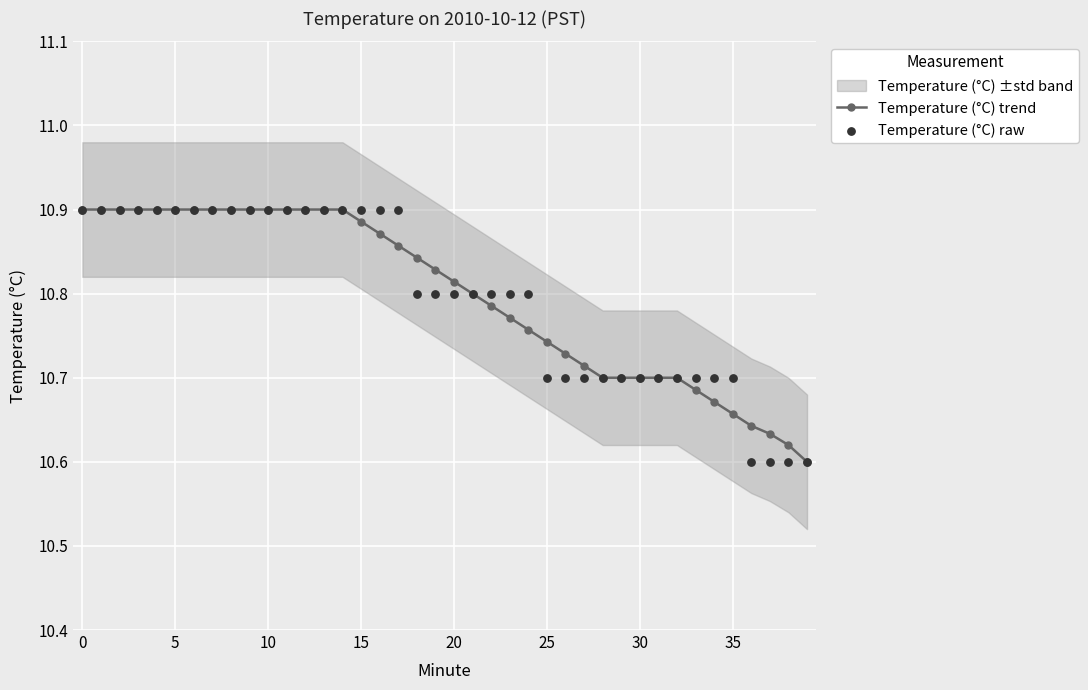

Is the value of Temperature (°C) raw at 14 greater than the value of Temperature (°C) trend at 14?

No